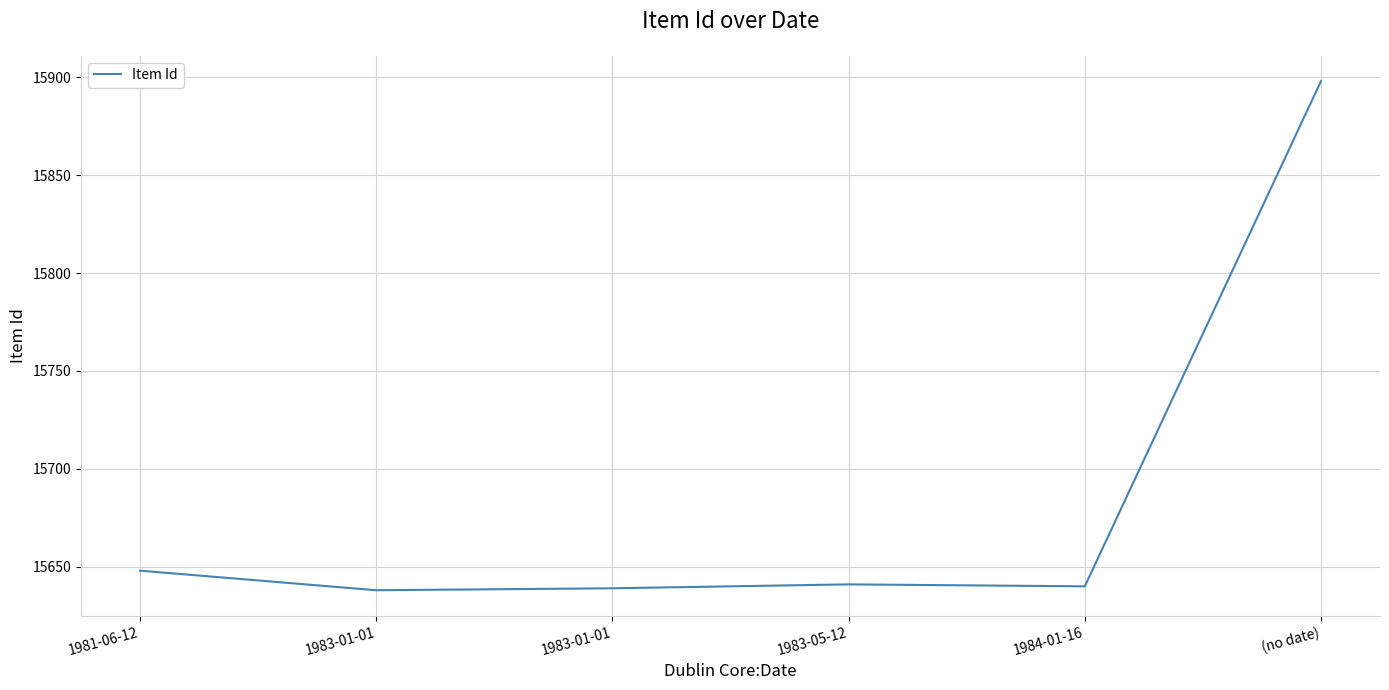

The chart shows a value of 20792 at 1983-01-01. True or false?

False